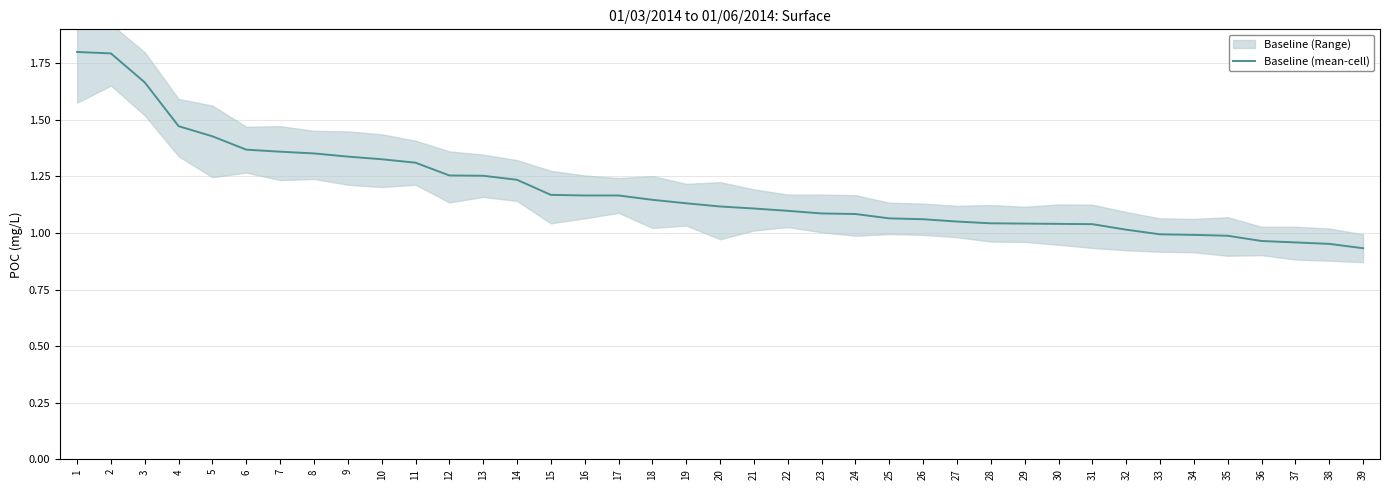

Which label corresponds to the largest value in the chart?

1